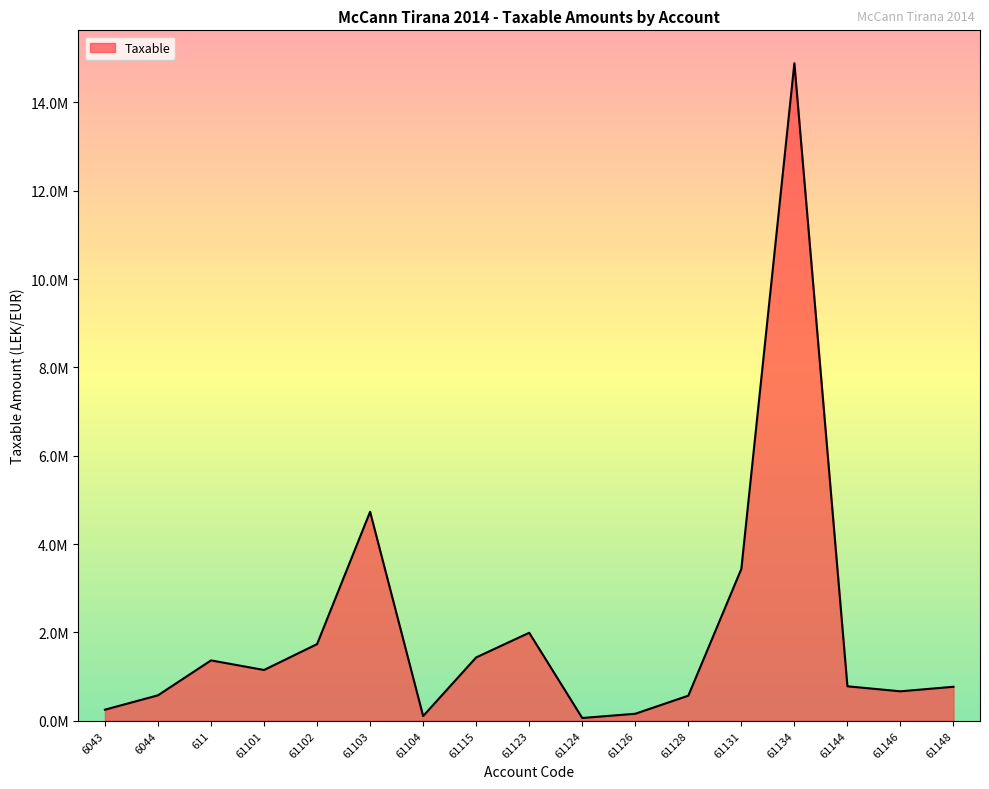

Does the chart have visible grid lines?

No